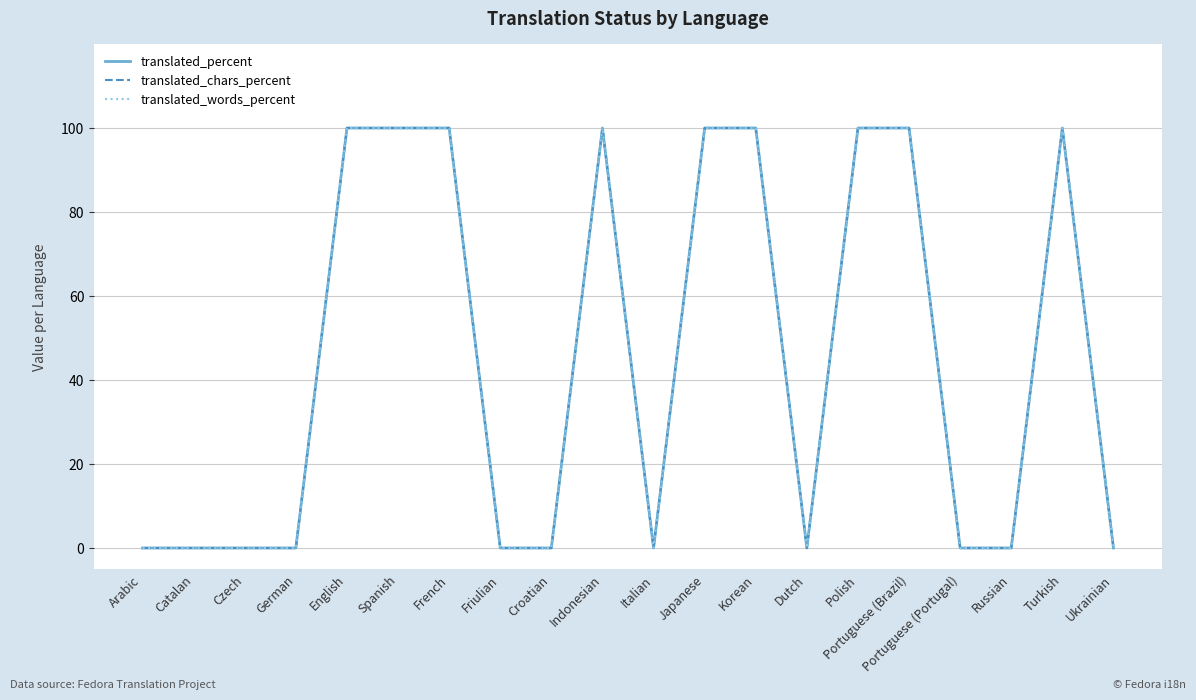

At which label is translated_chars_percent closest to 50?

Arabic